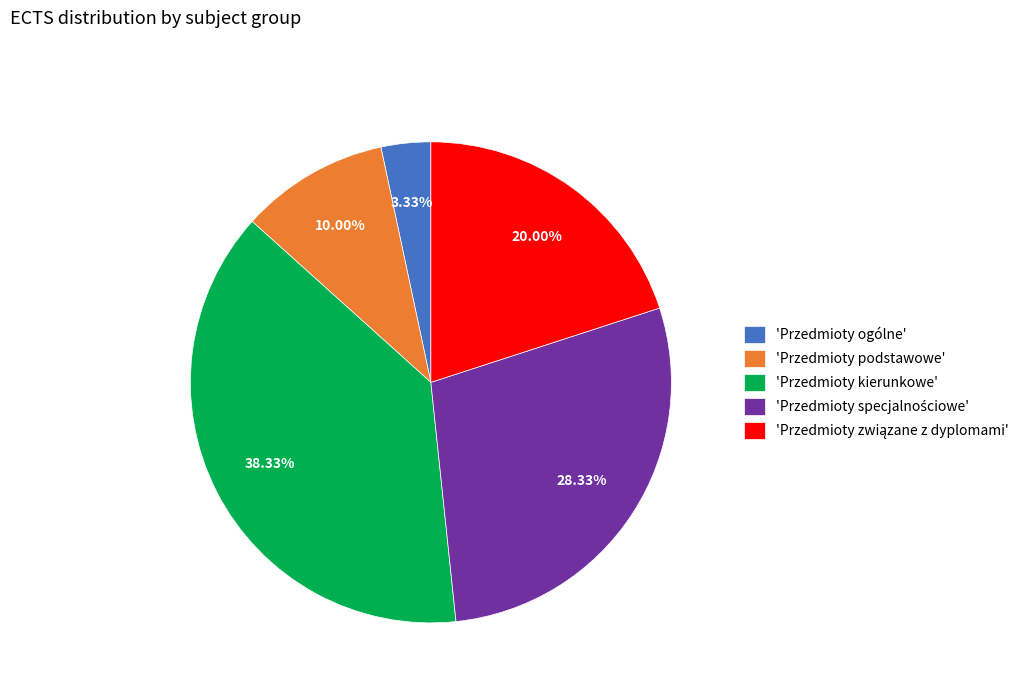

What is the largest slice in the pie chart?

'Przedmioty kierunkowe'